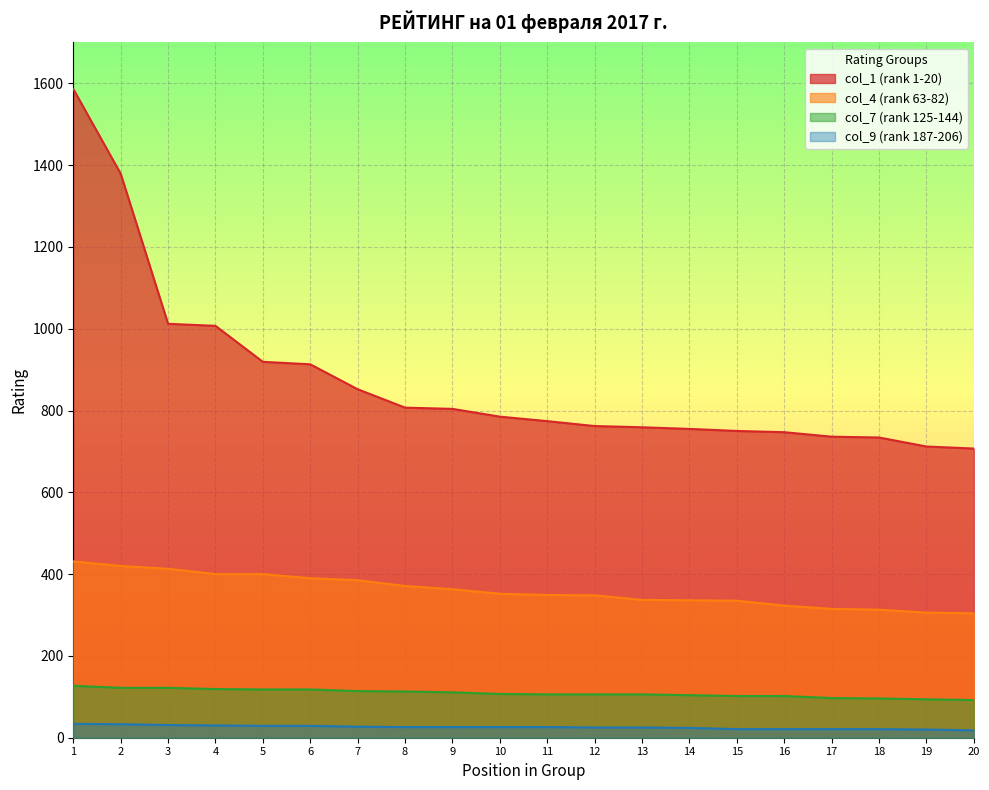

What is the value of the col_4 (rank 63-82) point at the 19th from the left?

306